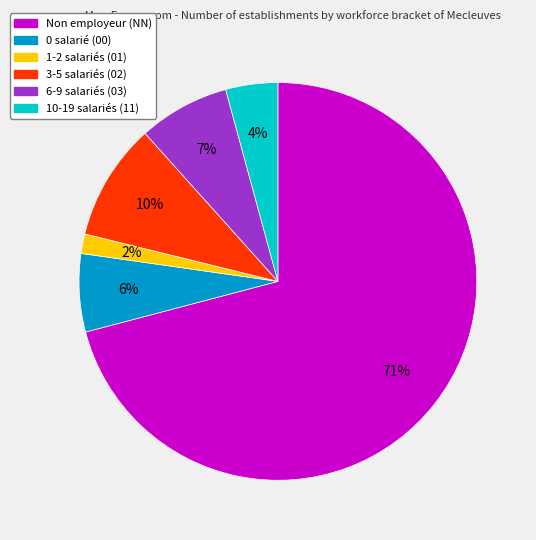

Is there a majority slice in this chart?

Yes